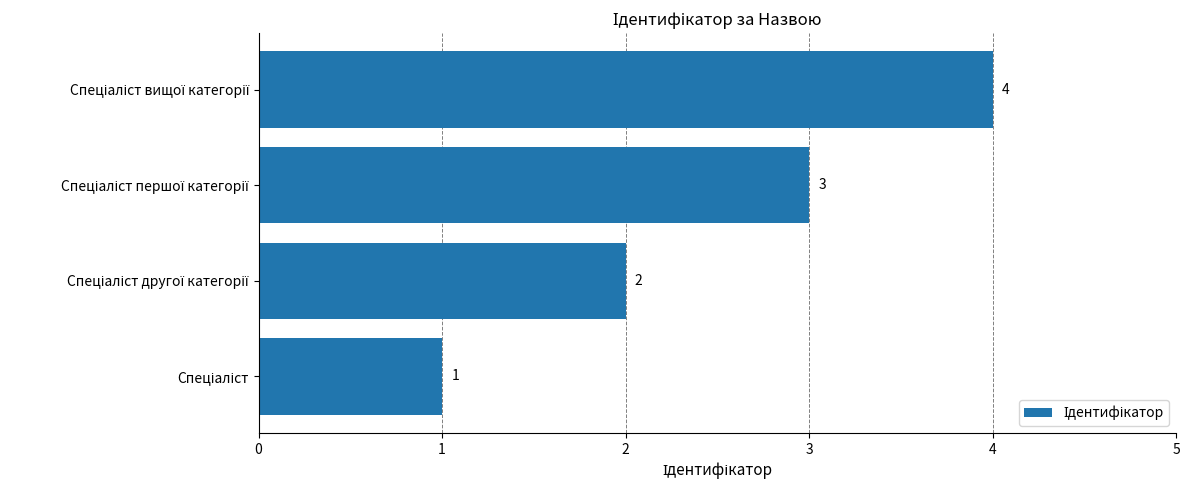

What is the greatest value displayed?

4